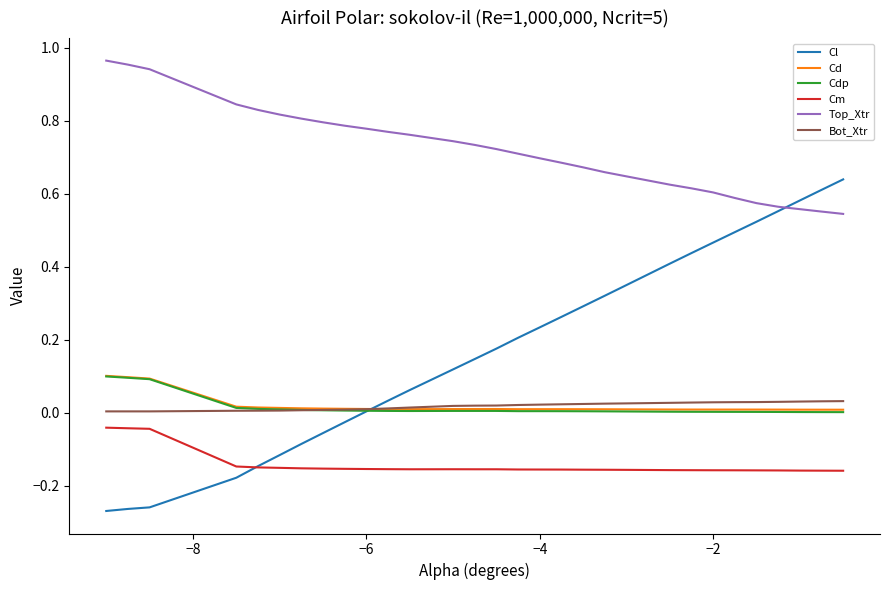

Which series has the largest range (max minus min)?

Cl